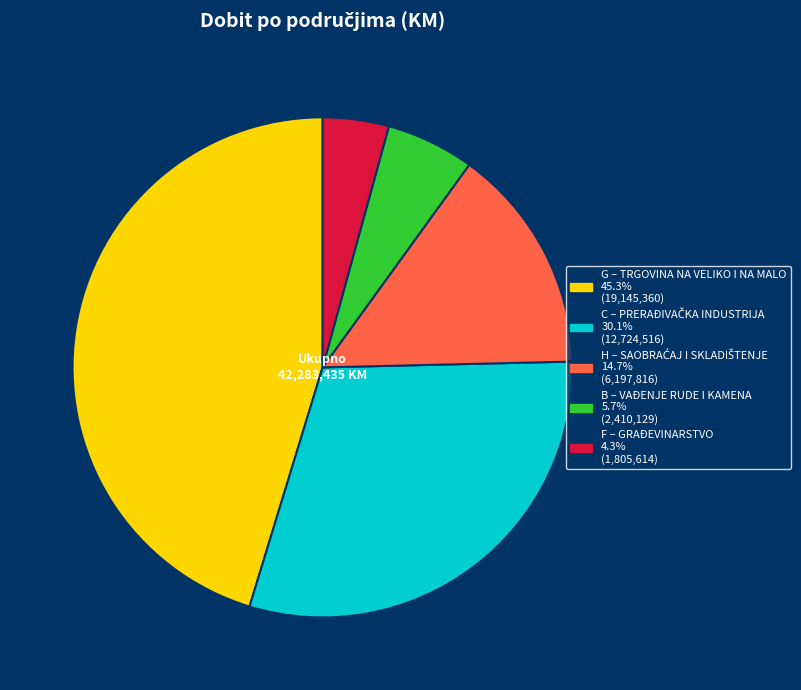

What is the smallest slice in the pie chart?

F – GRAĐEVINARSTVO